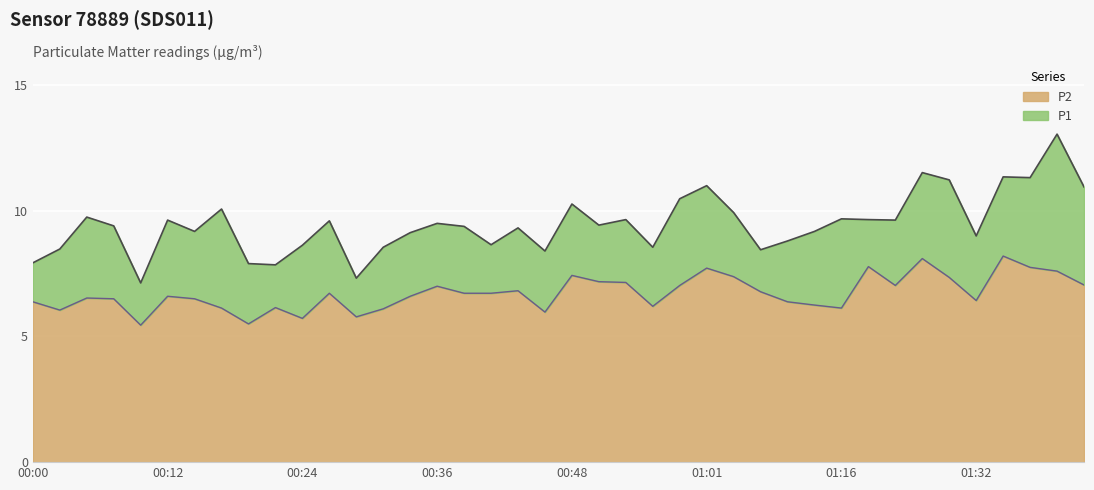

Reading left to right, transcribe all the data shown in this chart.

P1: 7.9	8.5	9.8	9.4	7.1	9.6	9.2	10.1	7.9	7.8	8.6	9.6	7.3	8.6	9.1	9.5	9.4	8.7	9.3	8.4	10.3	9.4	9.7	8.6	10.5	11.0	9.9	8.4	8.8	9.2	9.7	9.7	9.6	11.5	11.2	9.0	11.3	11.3	13.1	10.9
P2: 6.4	6.0	6.5	6.5	5.5	6.6	6.5	6.1	5.5	6.2	5.7	6.7	5.8	6.1	6.6	7.0	6.7	6.7	6.8	6.0	7.4	7.2	7.2	6.2	7.0	7.7	7.4	6.8	6.4	6.2	6.1	7.8	7.0	8.1	7.3	6.4	8.2	7.8	7.6	7.0